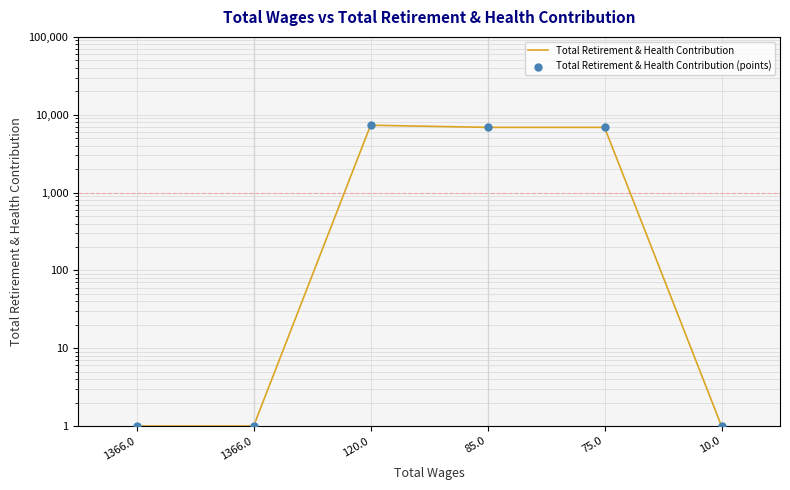

Which series has the widest spread of Y values?

Total Retirement & Health Contribution